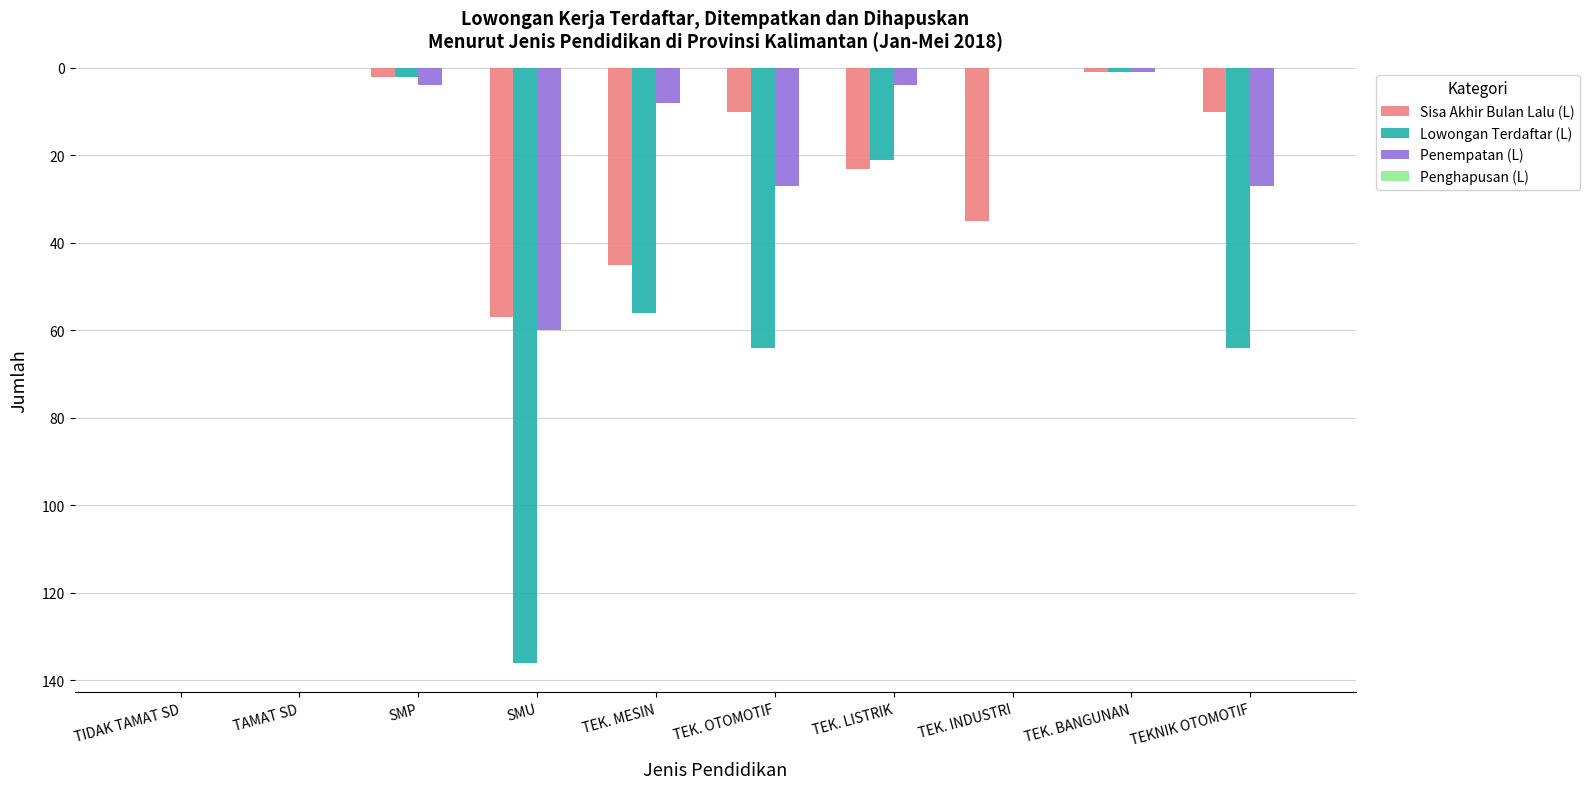

Which series has the largest range (max minus min)?

Lowongan Terdaftar (L)